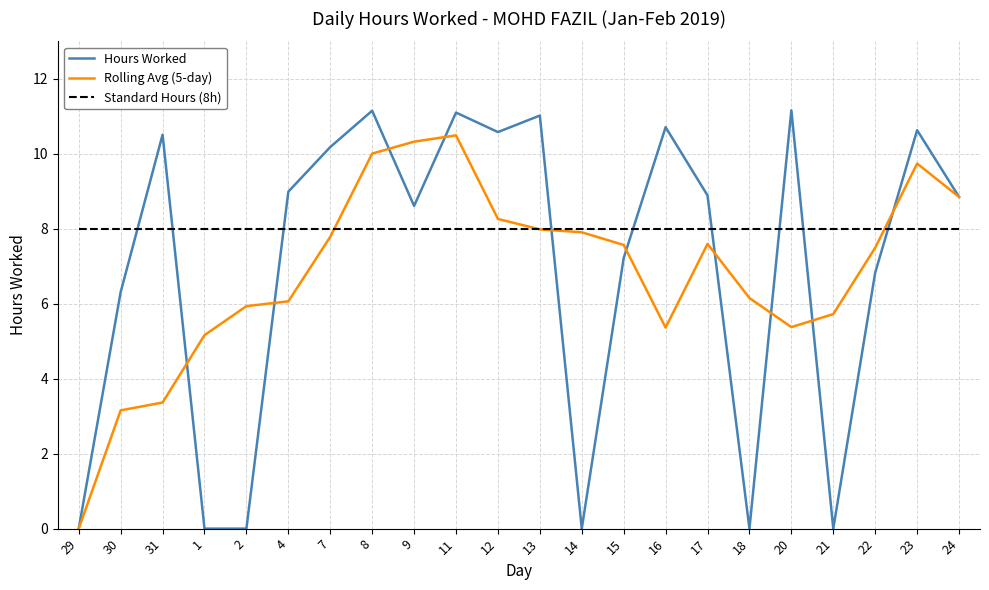

At which category is the sum across all series the highest?

11